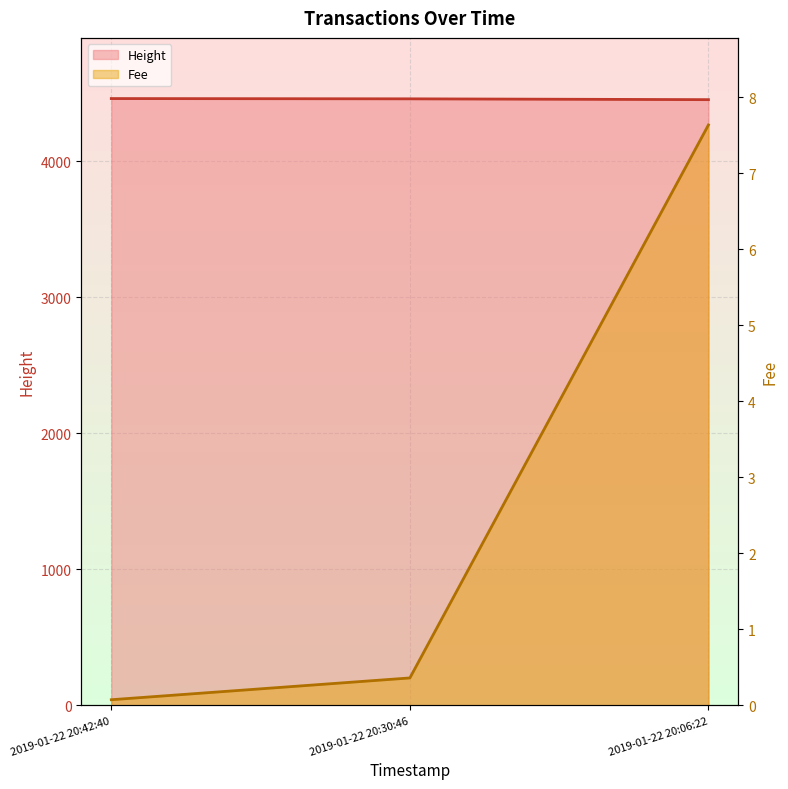

Is it true that Fee equals 0.2 at 2019-01-22 20:30:46?

False